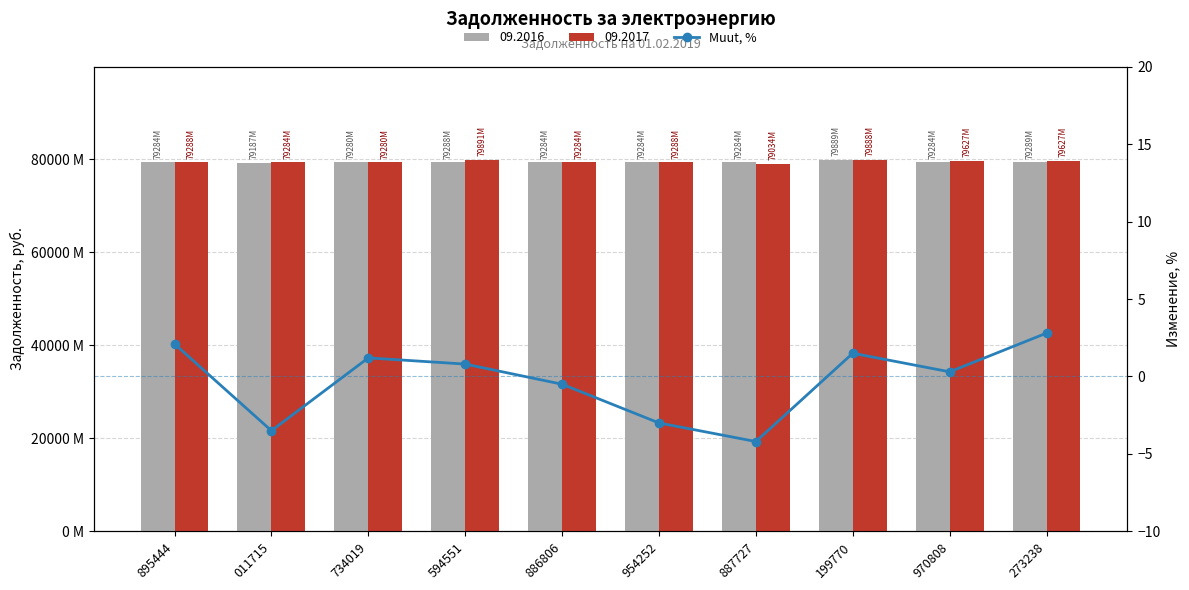

What position from the left is 886806?

5